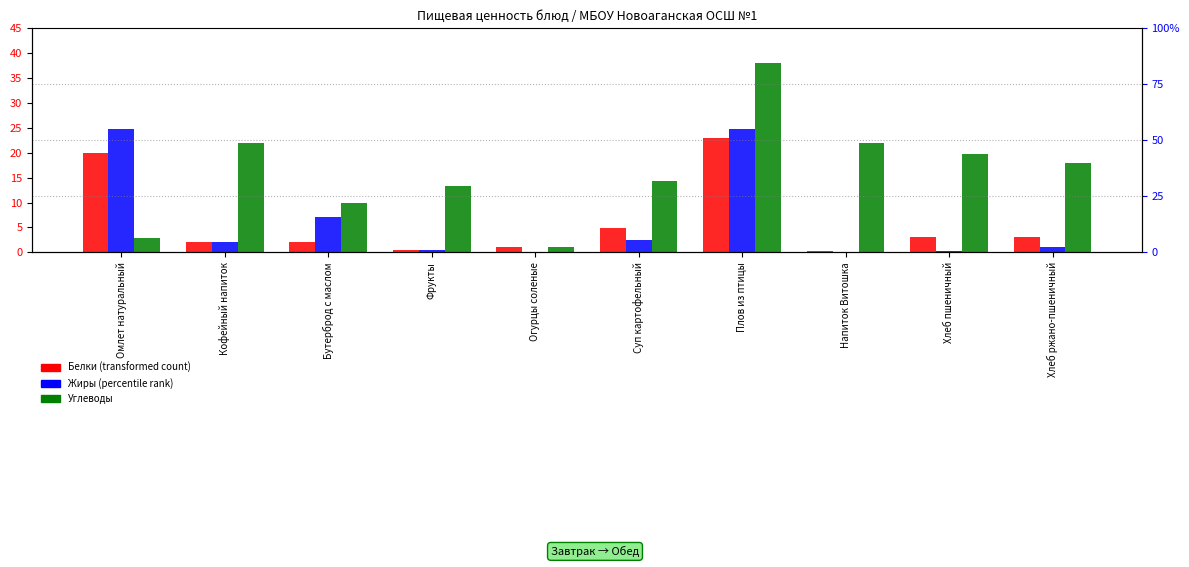

The value of Углеводы at Хлеб пшеничный is 8.5. True or false?

False